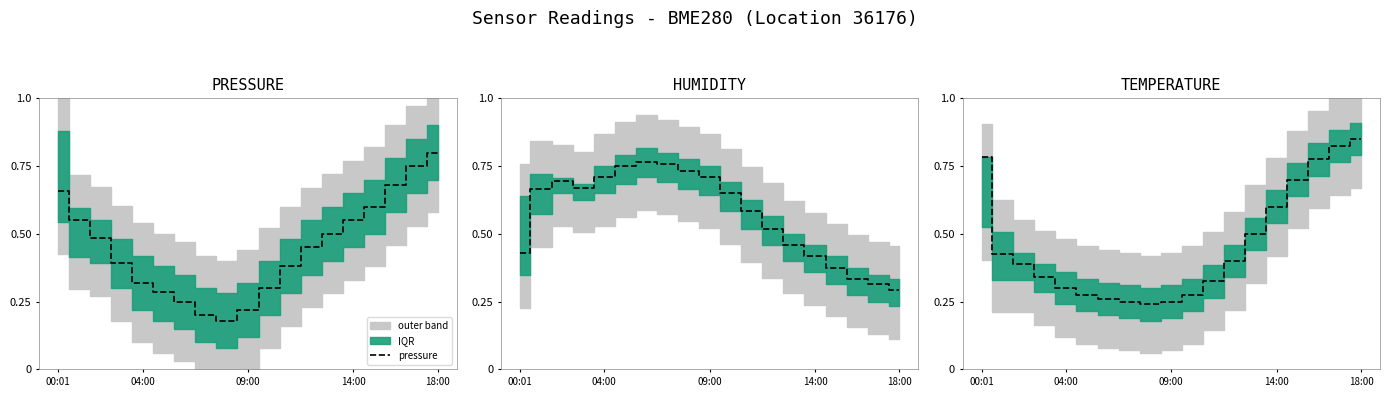

The temperature series shows 0.7 at 15. True or false?

True